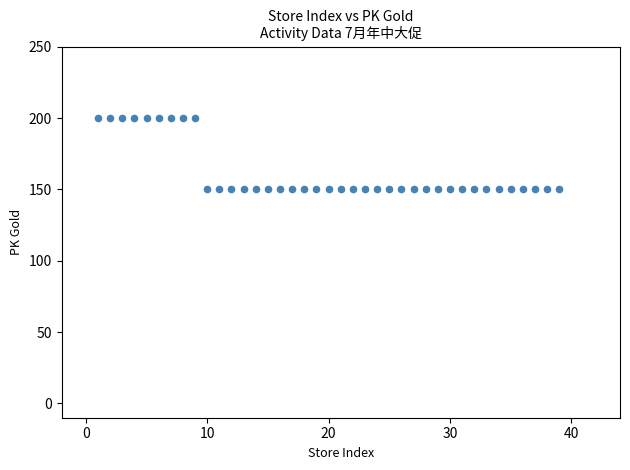

What is the range of Y values (max minus min)?

50